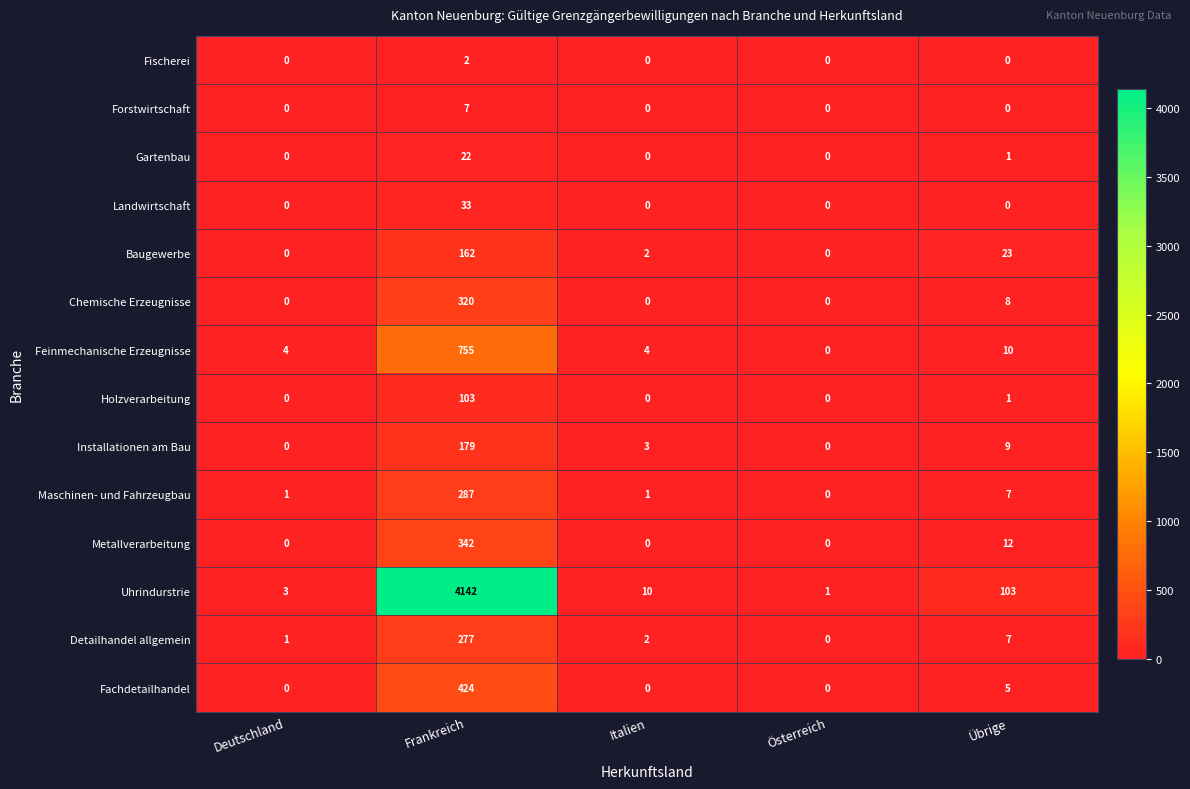

Read the Gartenbau value at Frankreich.

22